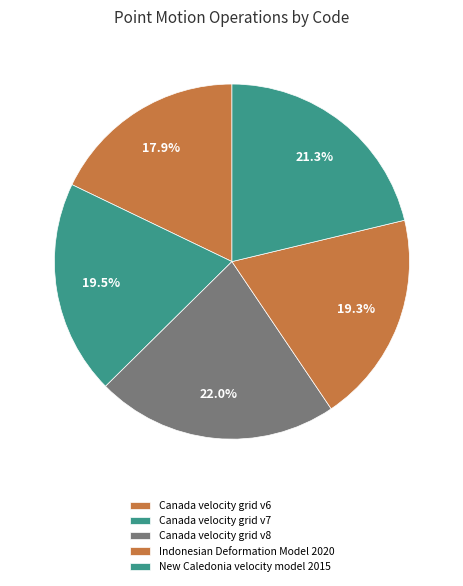

Is the sum of Canada velocity grid v8 and Indonesian Deformation Model 2020 greater than half?

No